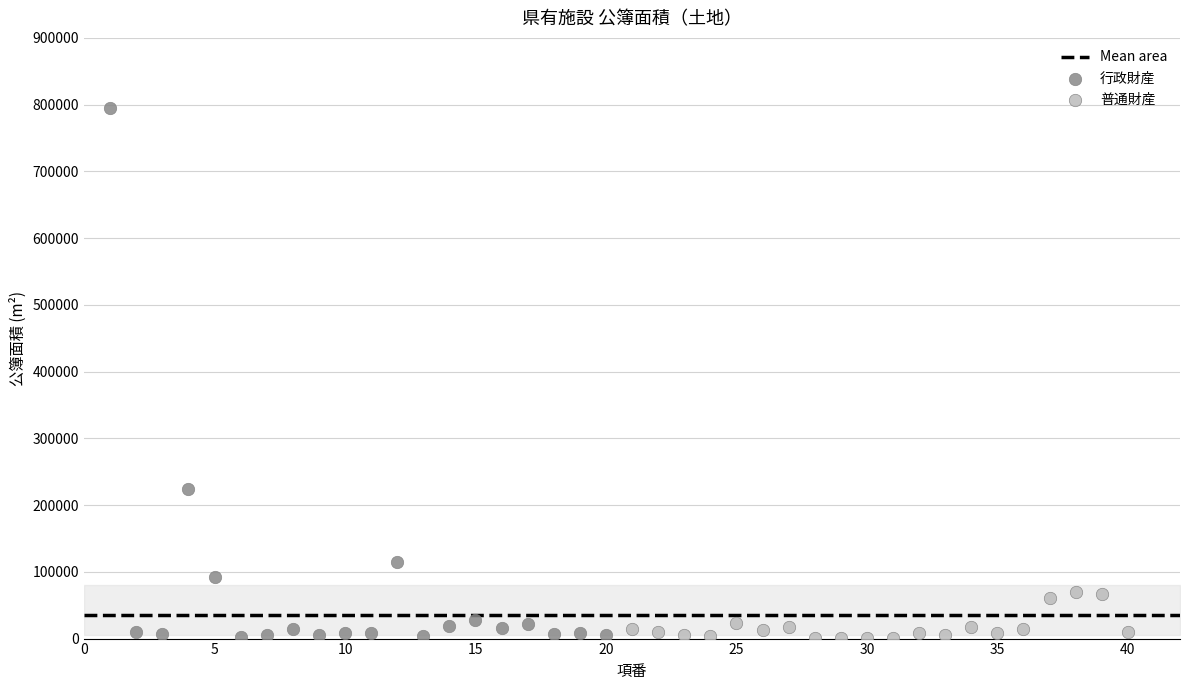

Which series has the widest spread of Y values?

行政財産